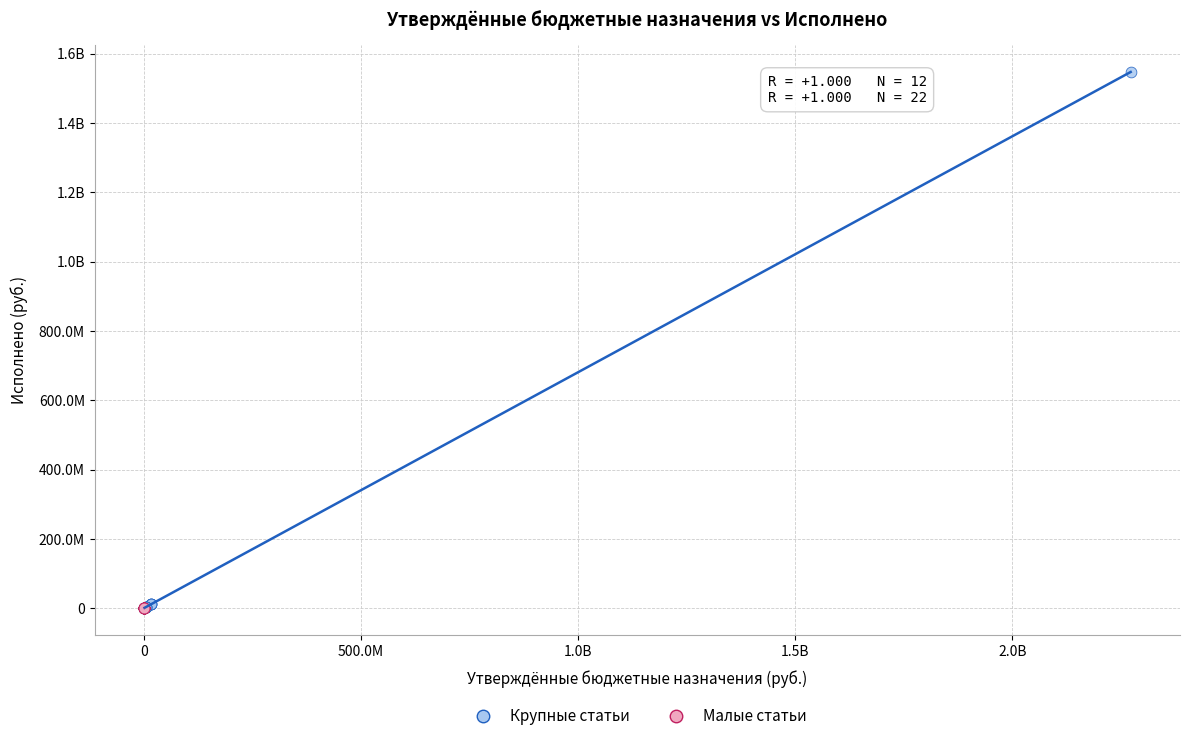

What are all the series names shown in the legend?

Крупные статьи, Малые статьи